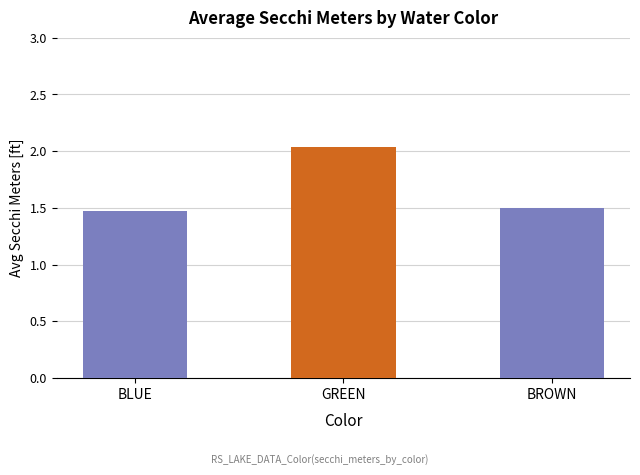

Does the chart contain stacked bars?

No